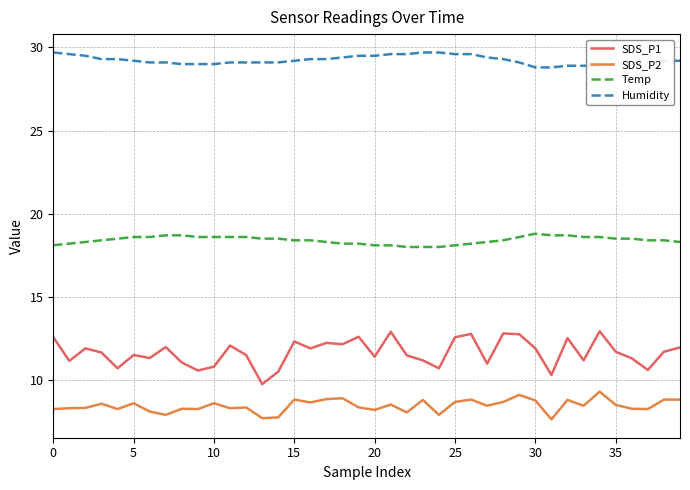

How many series are shown in this chart?

4